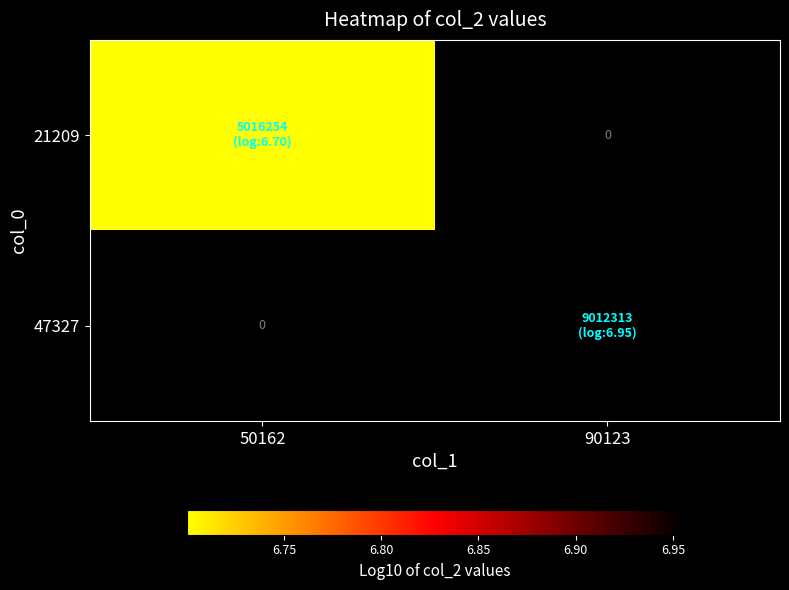

How many data points in 47327 are above 6?

1